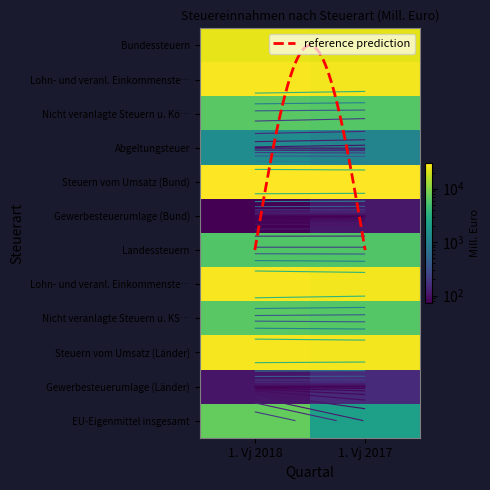

Which category has the highest value across all series?

1. Vj 2018